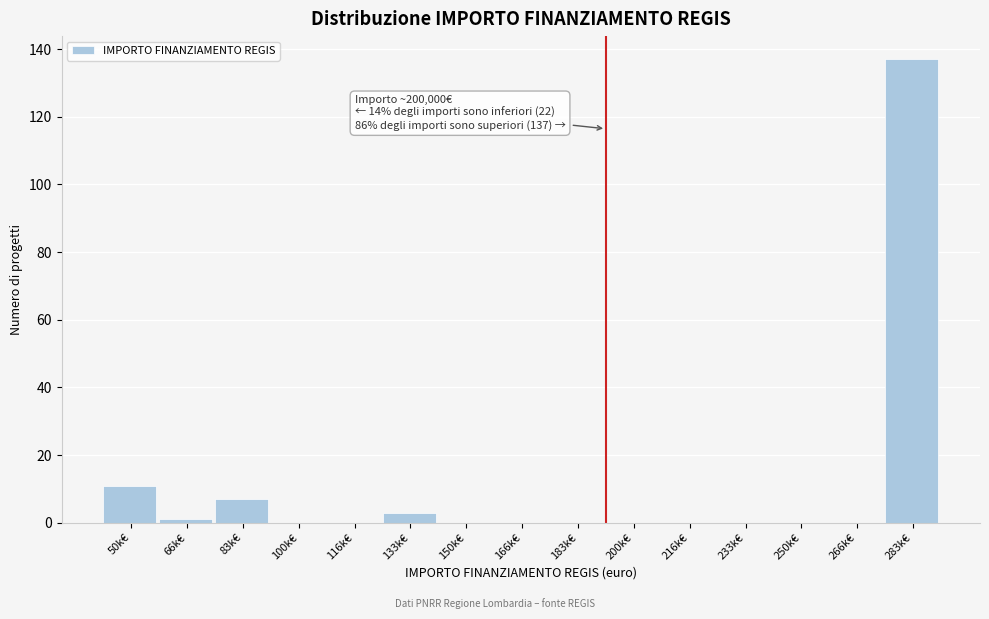

Reading left to right, transcribe all the data shown in this chart.

50k€=11	66k€=1	83k€=7	100k€=0	116k€=0	133k€=3	150k€=0	166k€=0	183k€=0	200k€=0	216k€=0	233k€=0	250k€=0	266k€=0	283k€=137